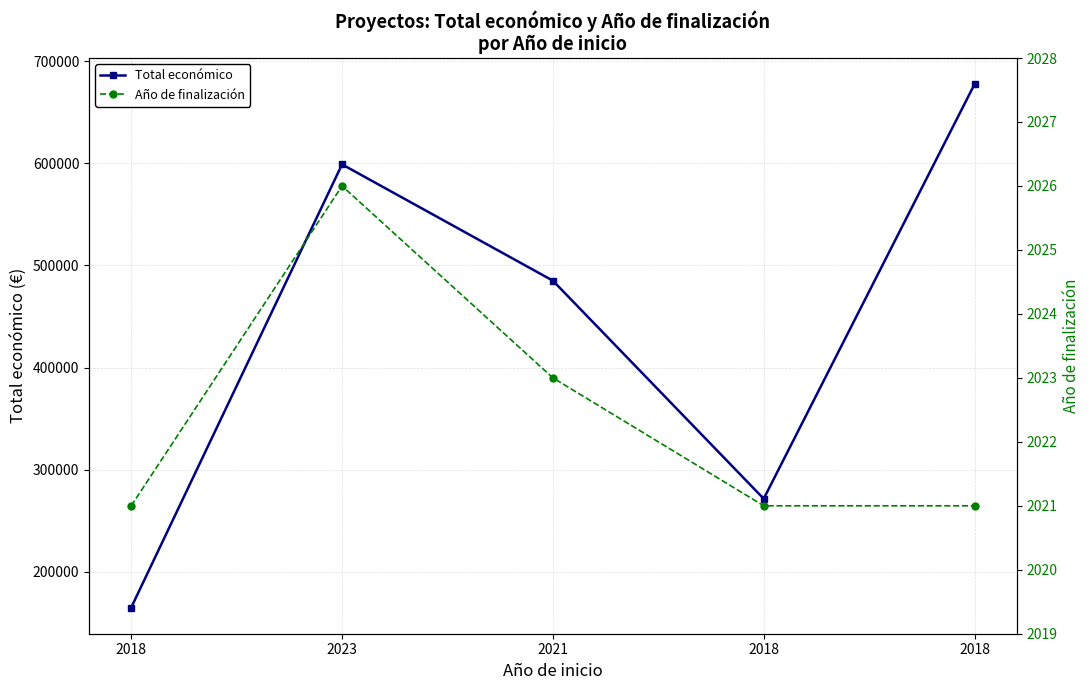

Where is the first local maximum for Año de finalización?

2023